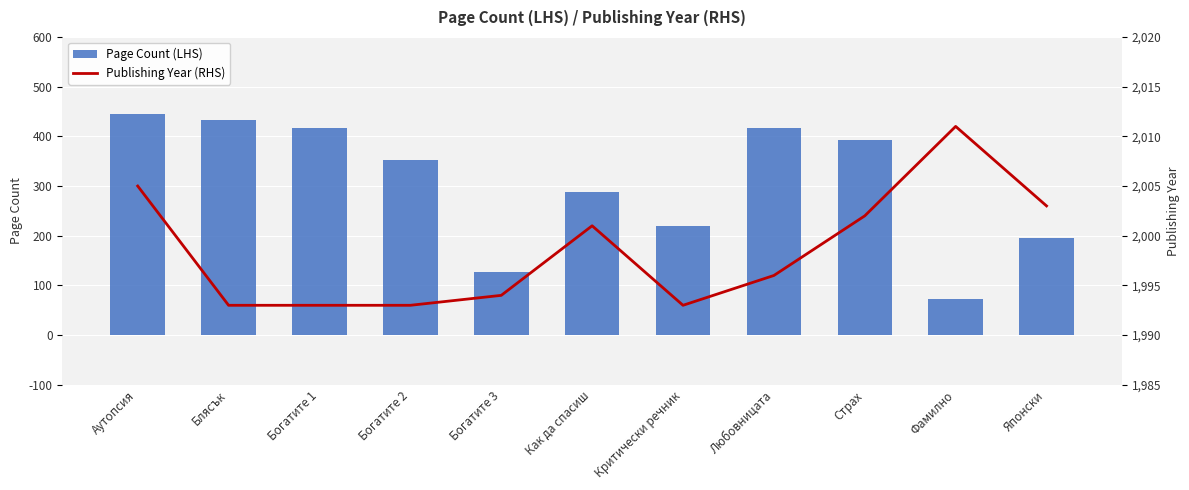

What is the minimum value for Publishing Year (RHS)?

1993